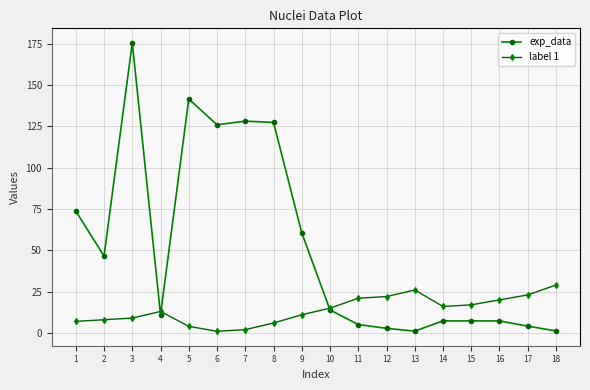

What value does the label 1 series have at 1?

7.0